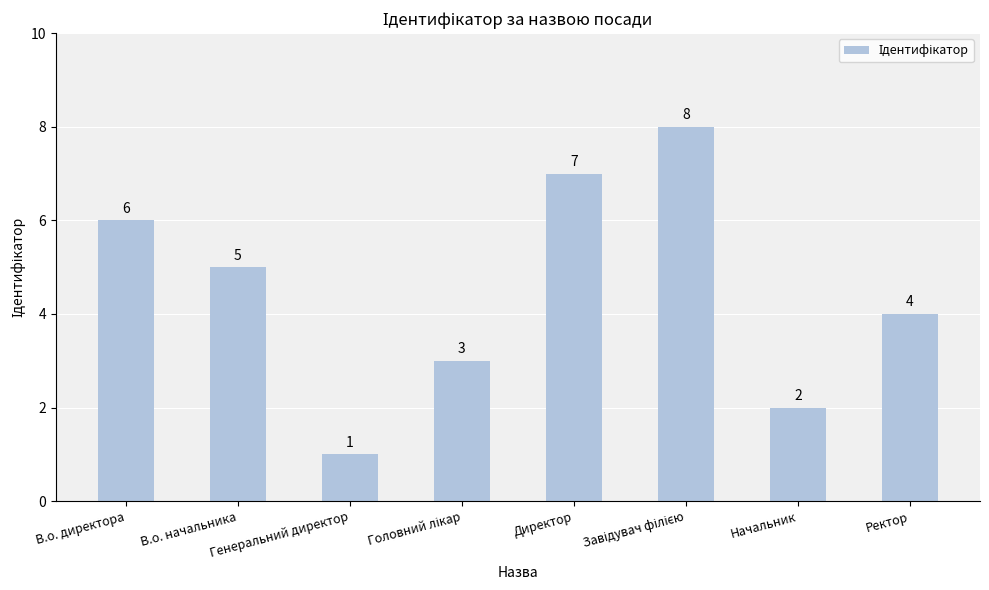

What is the sum of the values at Директор and В.о. начальника?

12